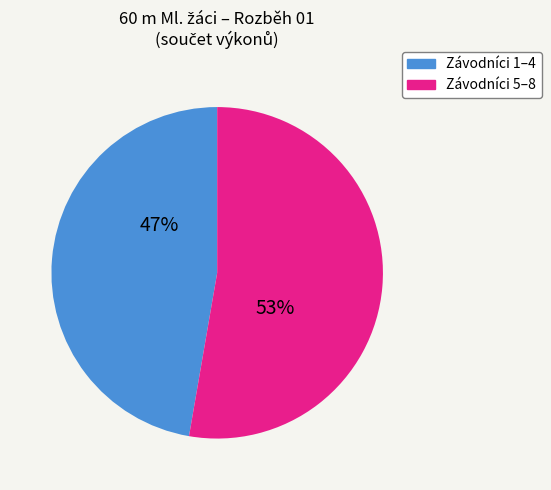

To the nearest percent, what is the average slice percentage?

50%